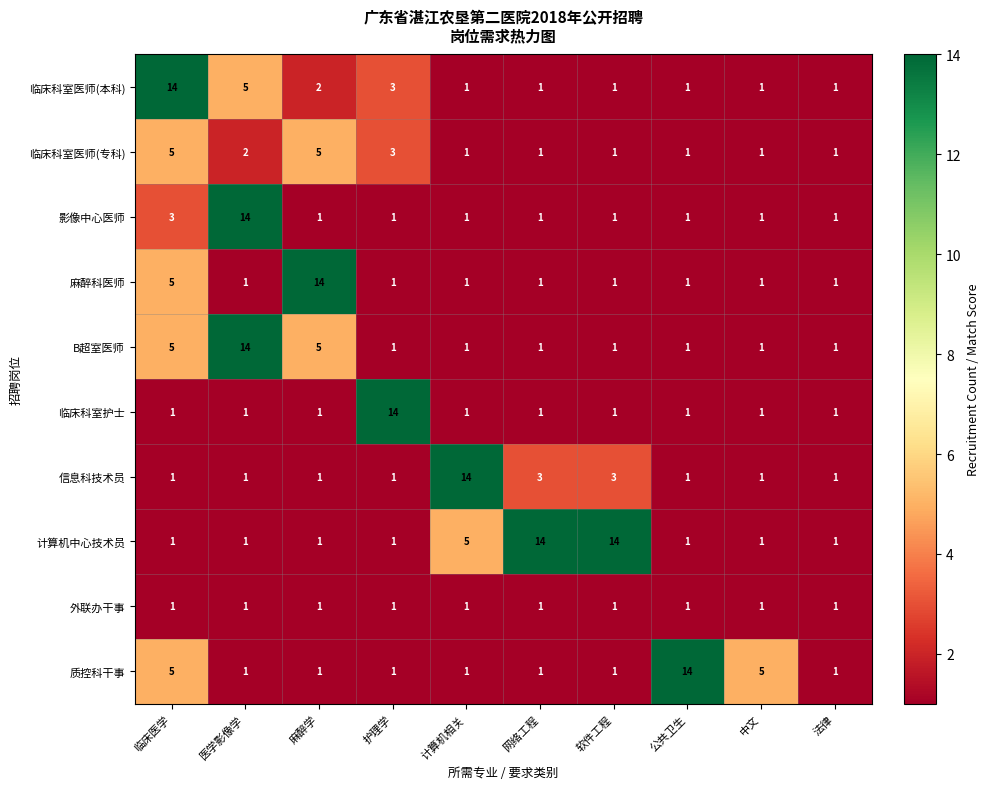

At which label does 信息科技术员 reach its peak?

计算机相关